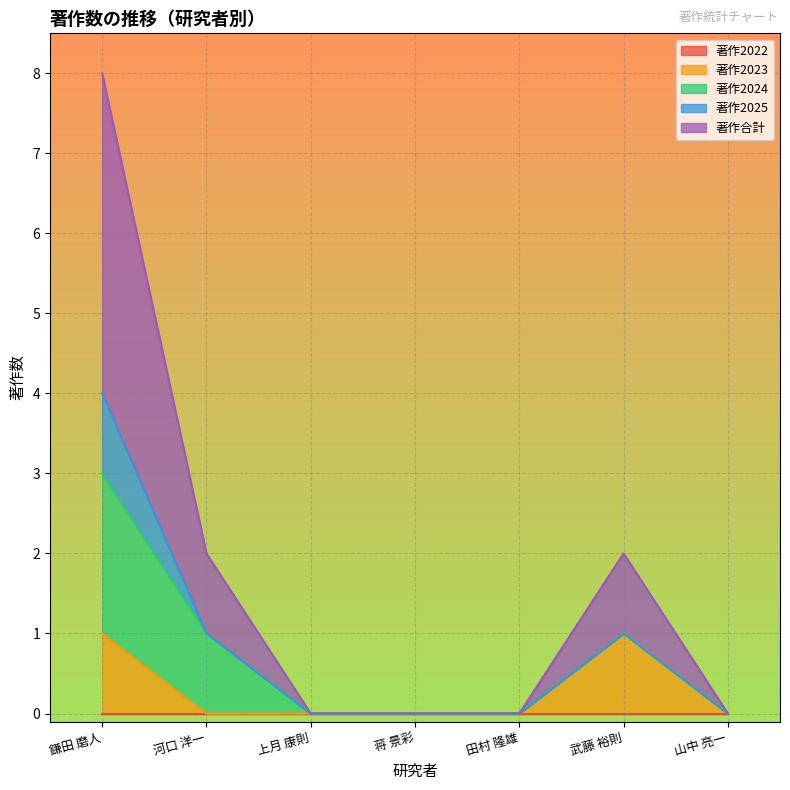

Is it true that 著作2024 equals 1 at 蒋 景彩?

False